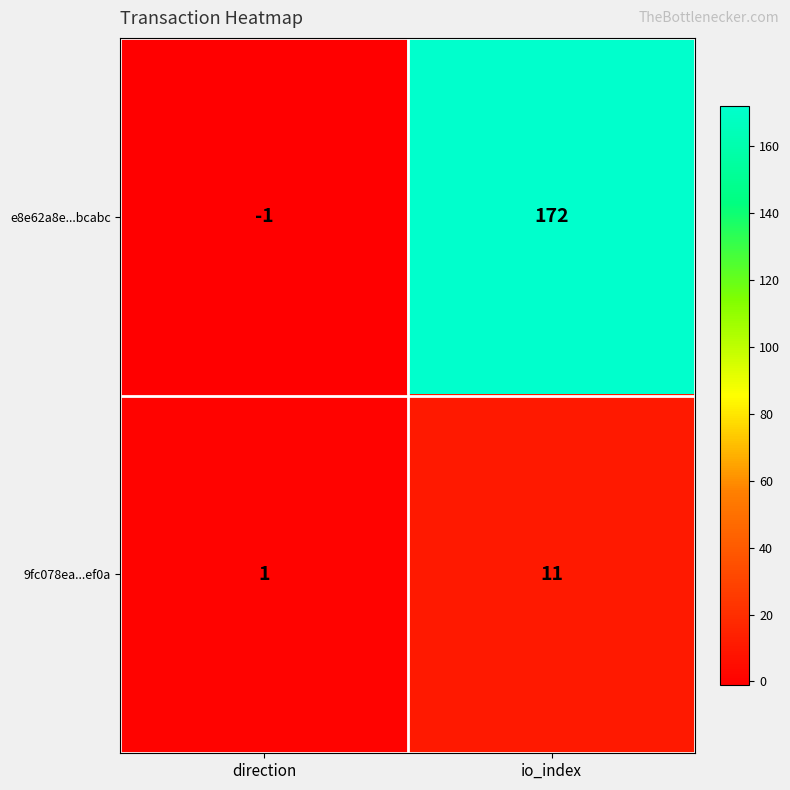

What is the average value of the 9fc078ea...ef0a series?

6